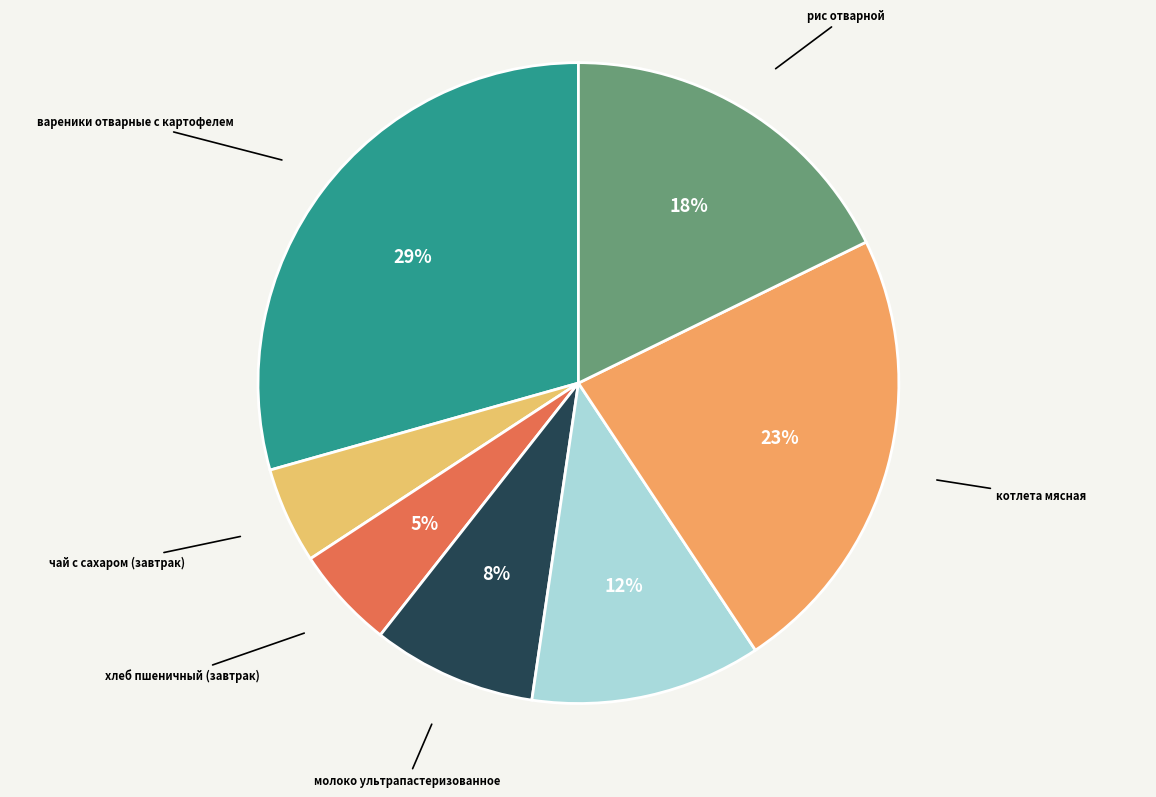

Count the number of slices in the pie.

7